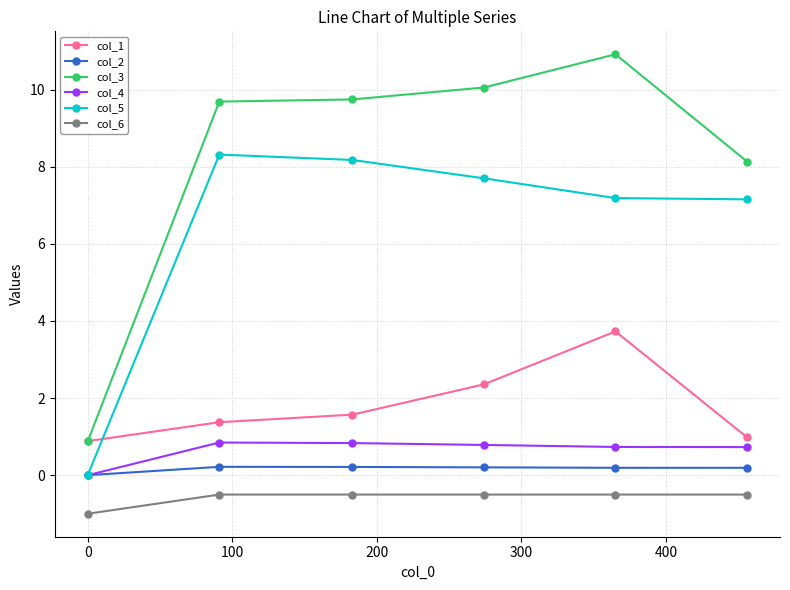

True or false: col_3 has more than 0 interior local peaks.

True